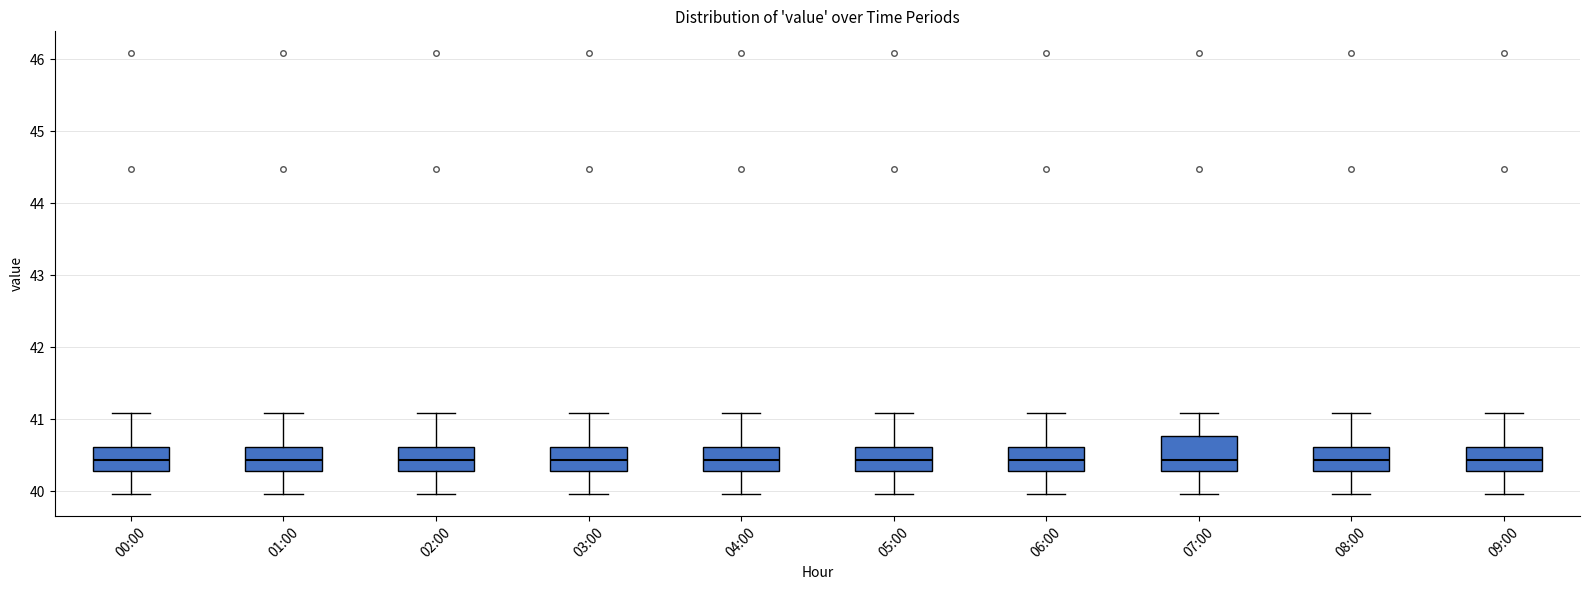

Where does the upper whisker of the box for 05:00 end on the y-axis? The values are not printed on the chart, so give them approximately, as read against the axis.

41.1